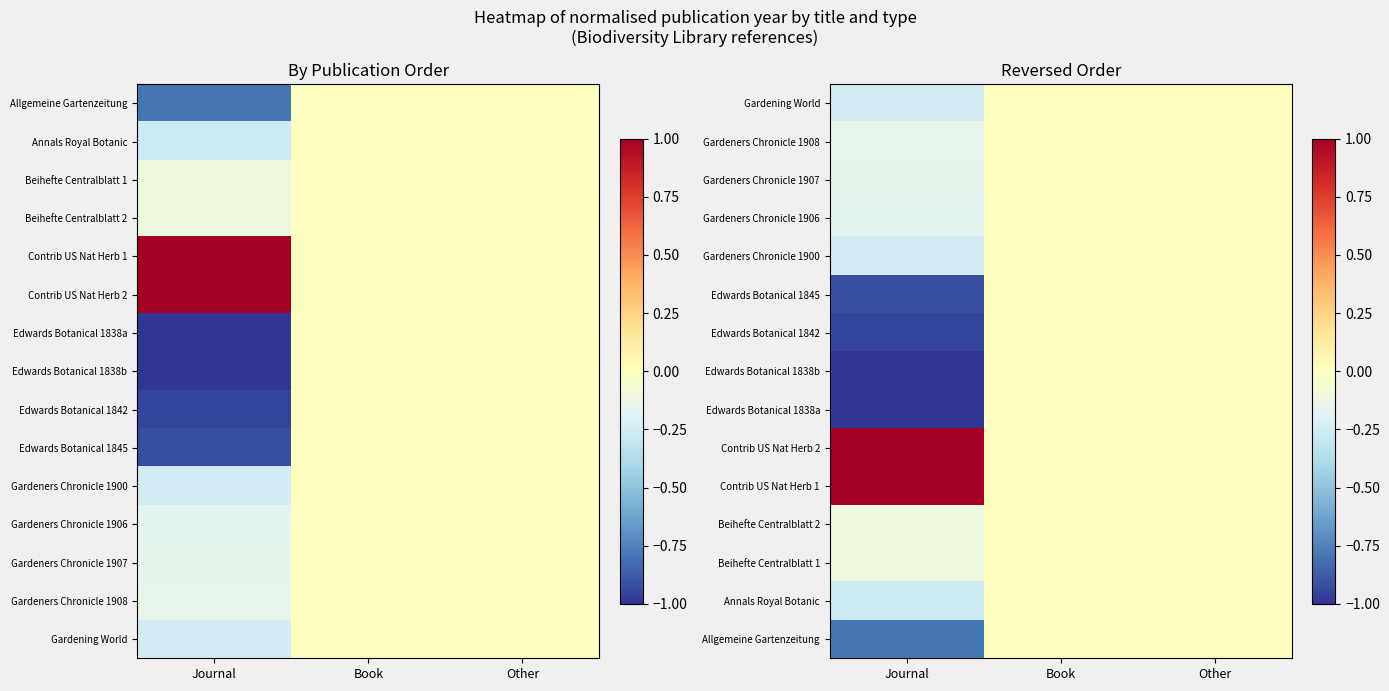

True or false: Edwards Botanical 1845 has a value of 0.4 at Other.

False